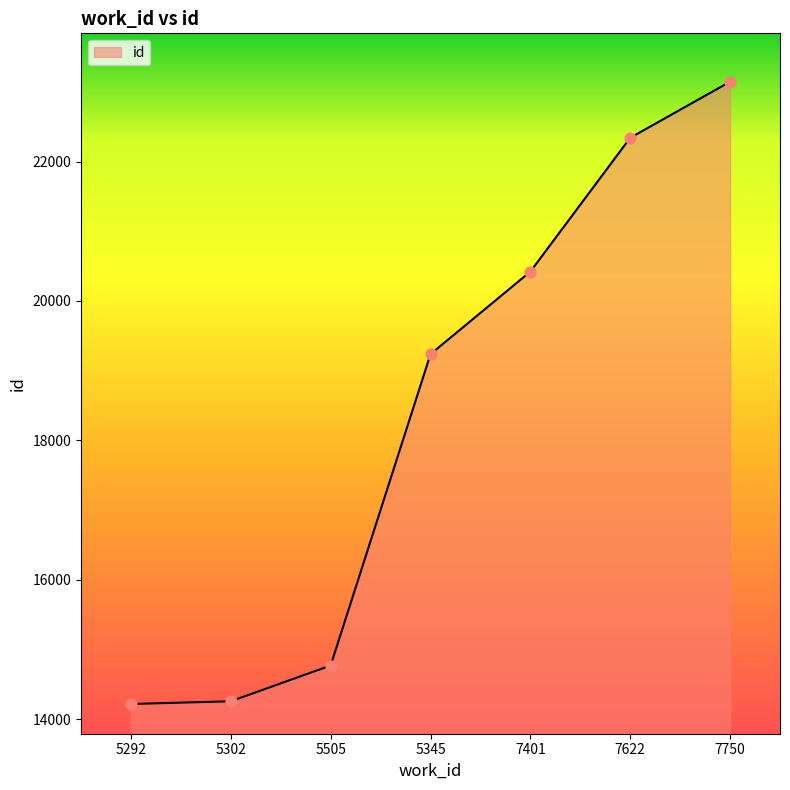

What is the change in value from 5292 to 5505?

+552